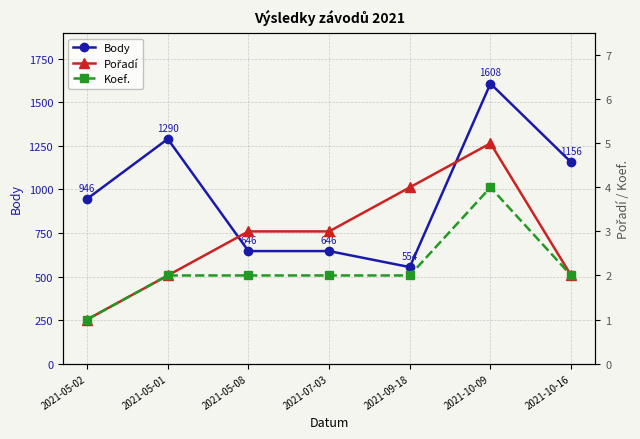

What are all the series names shown in the legend?

Body, Pořadí, Koef.